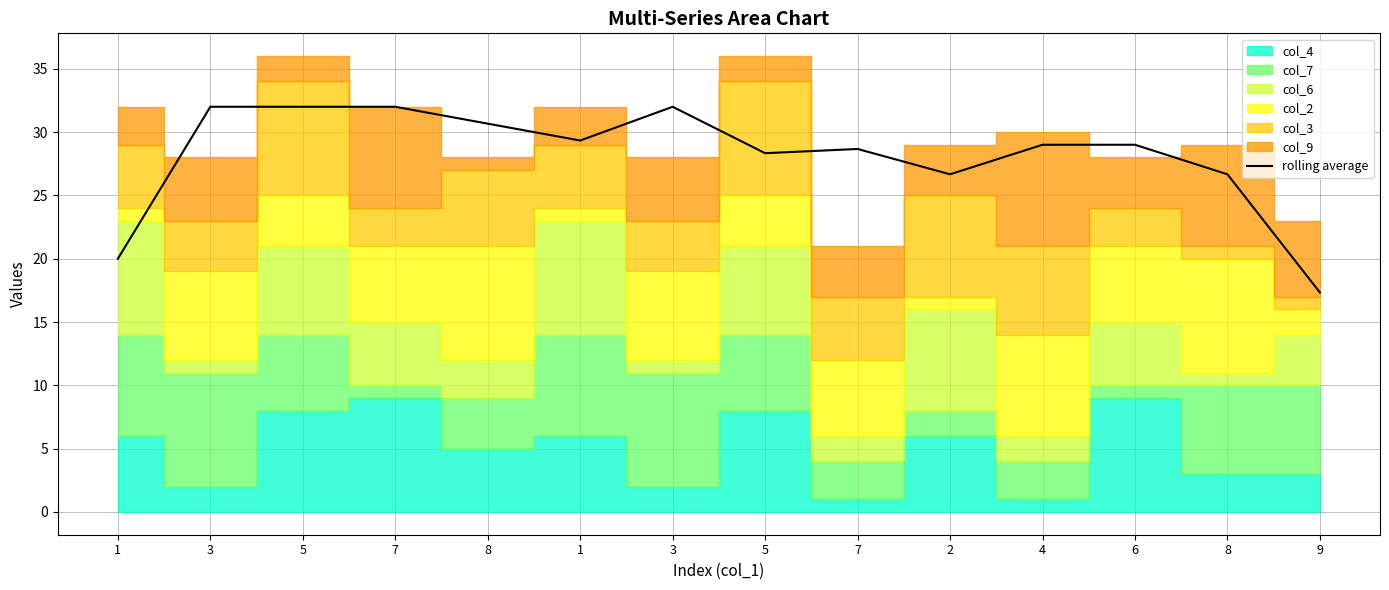

What is the sum of the values at 1 and 3?

52.0